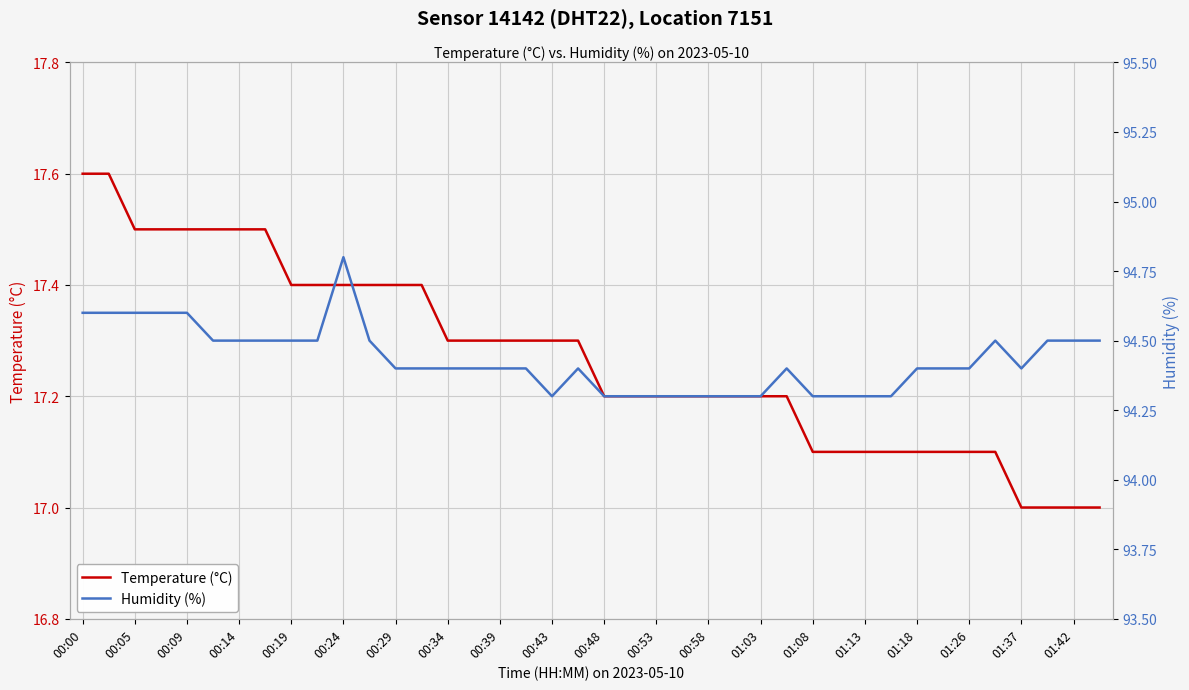

What is the difference between the maximum and second lowest values in the Temperature (°C) series?

0.6